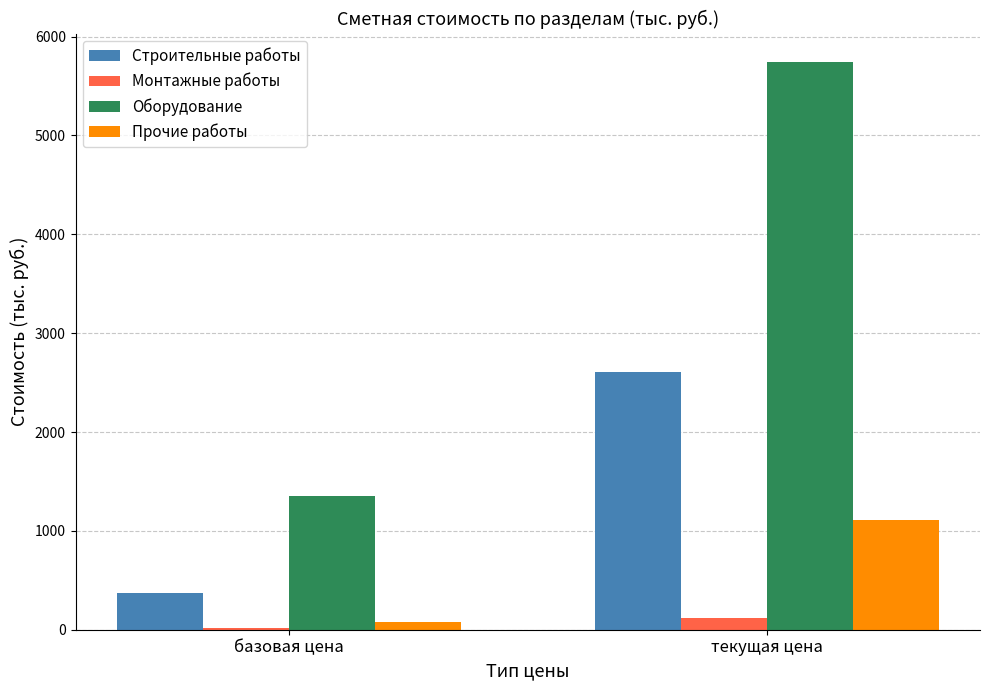

At which category is the sum across all series the highest?

текущая цена